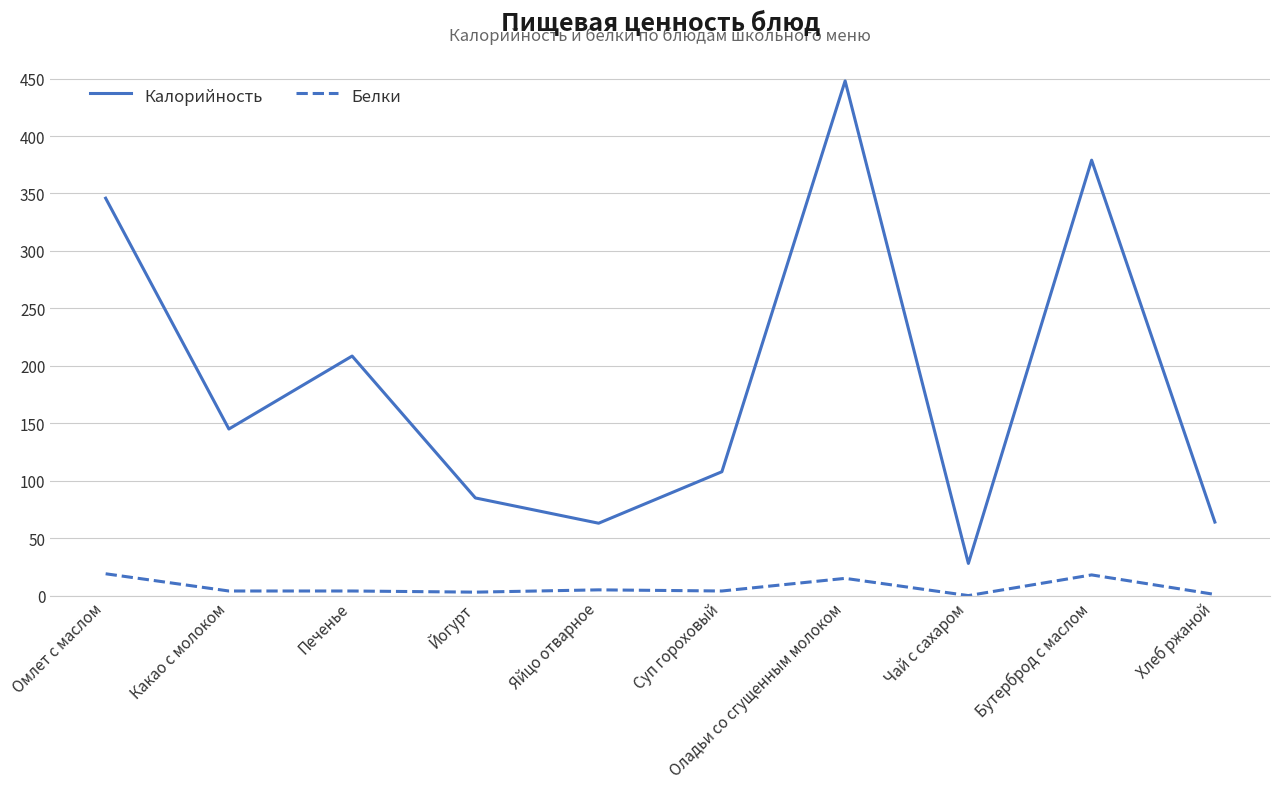

True or false: Белки and Калорийность intersect in this chart.

False